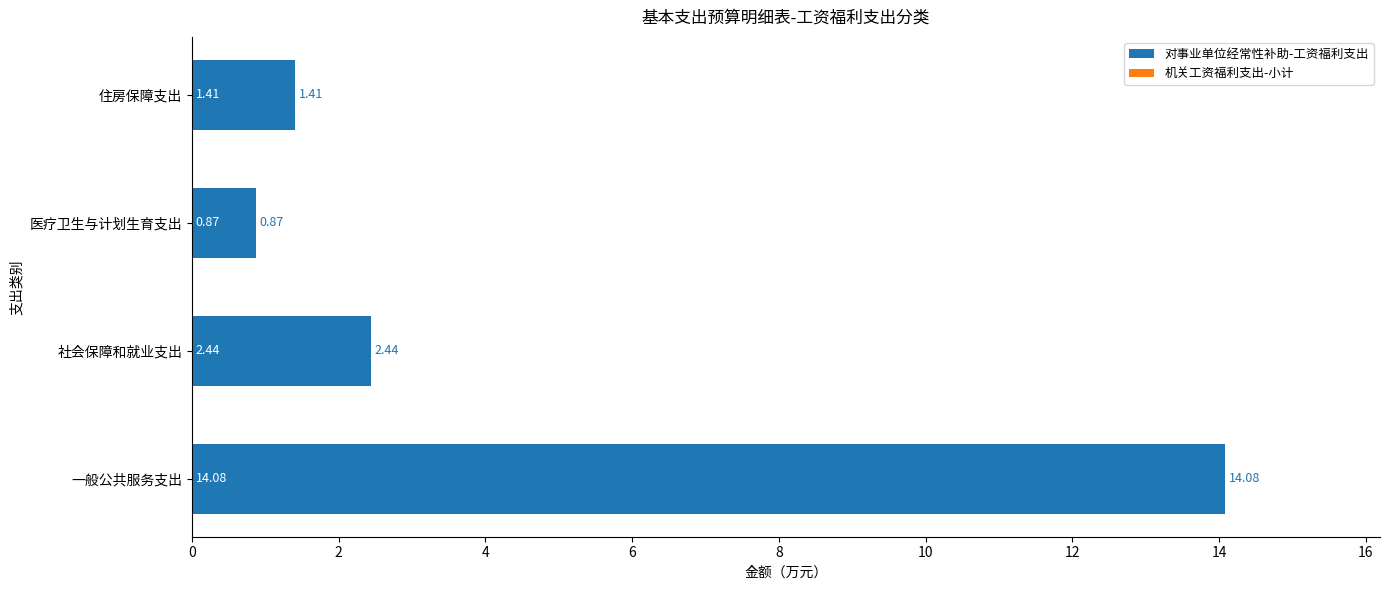

List the labels in order of value, largest first.

一般公共服务支出, 社会保障和就业支出, 住房保障支出, 医疗卫生与计划生育支出